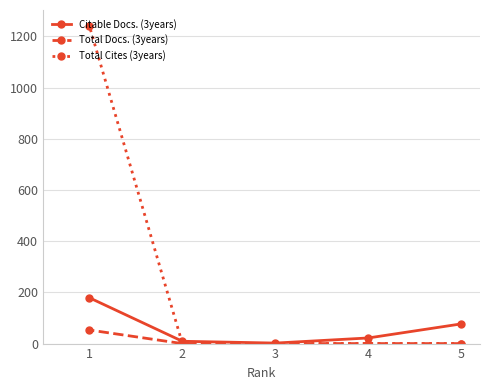

Is the value of Total Docs. (3years) at 1 greater than the value of Total Cites (3years) at 2?

Yes